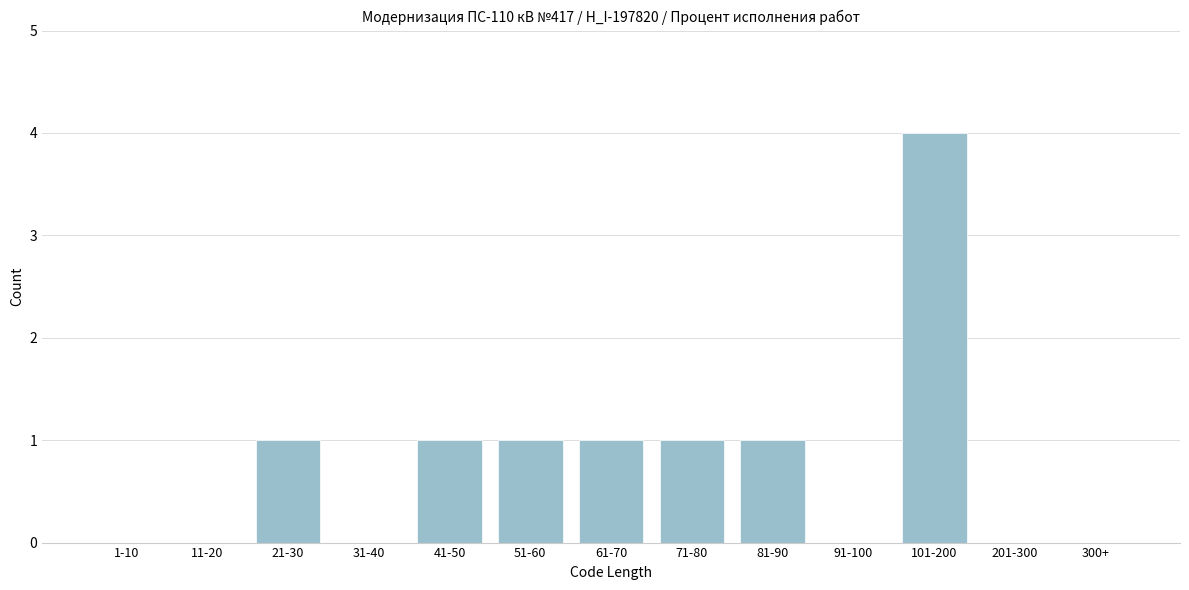

Reading left to right, transcribe all the data shown in this chart.

1-10=0	11-20=0	21-30=1	31-40=0	41-50=1	51-60=1	61-70=1	71-80=1	81-90=1	91-100=0	101-200=4	201-300=0	300+=0